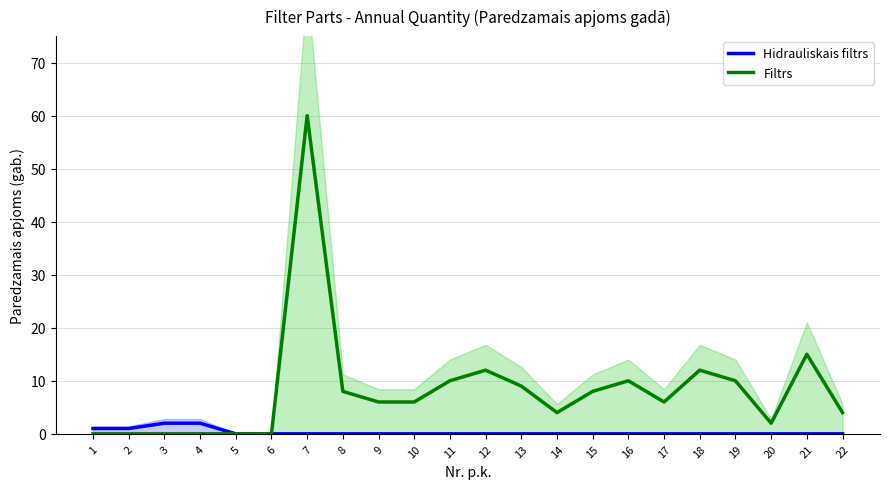

Where does the Filtrs series first go above 6?

7